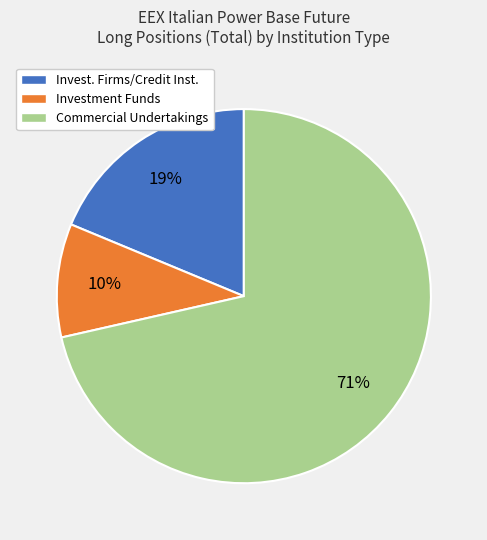

Do Commercial Undertakings and Invest. Firms/Credit Inst. together represent more than half of the pie?

Yes